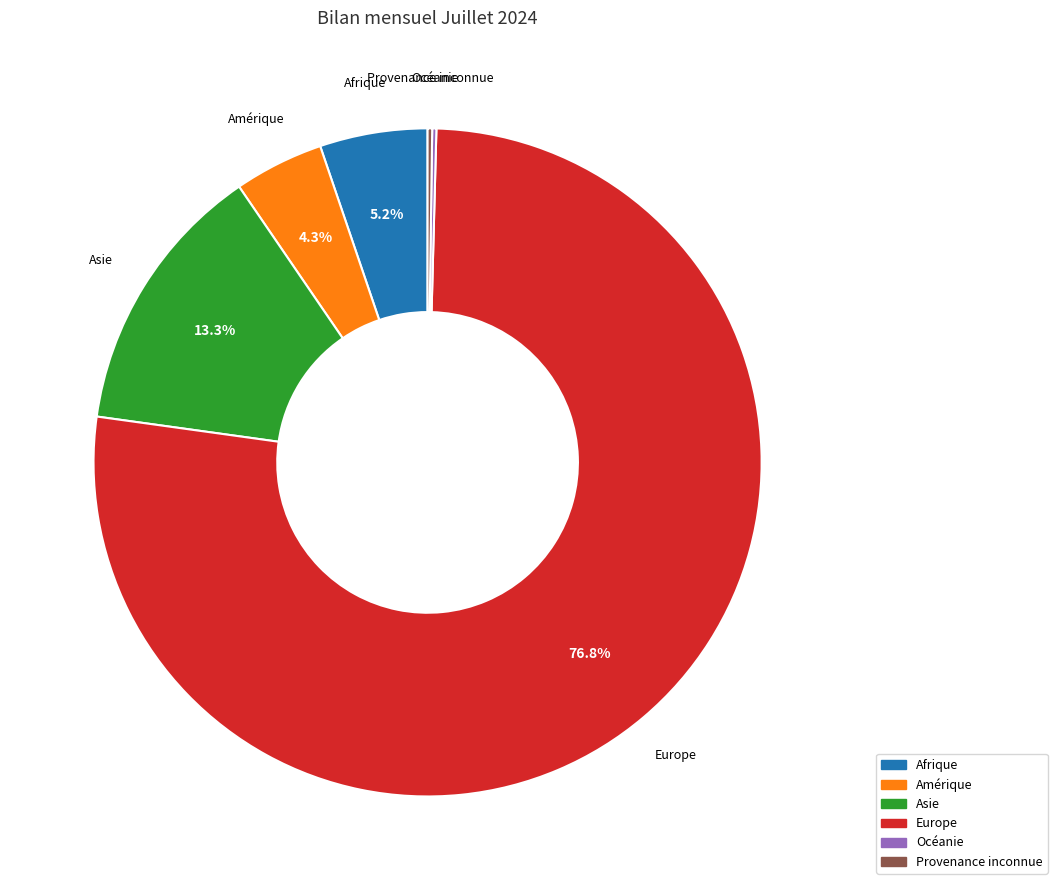

Combined, do Europe and Amérique account for over 50%?

Yes